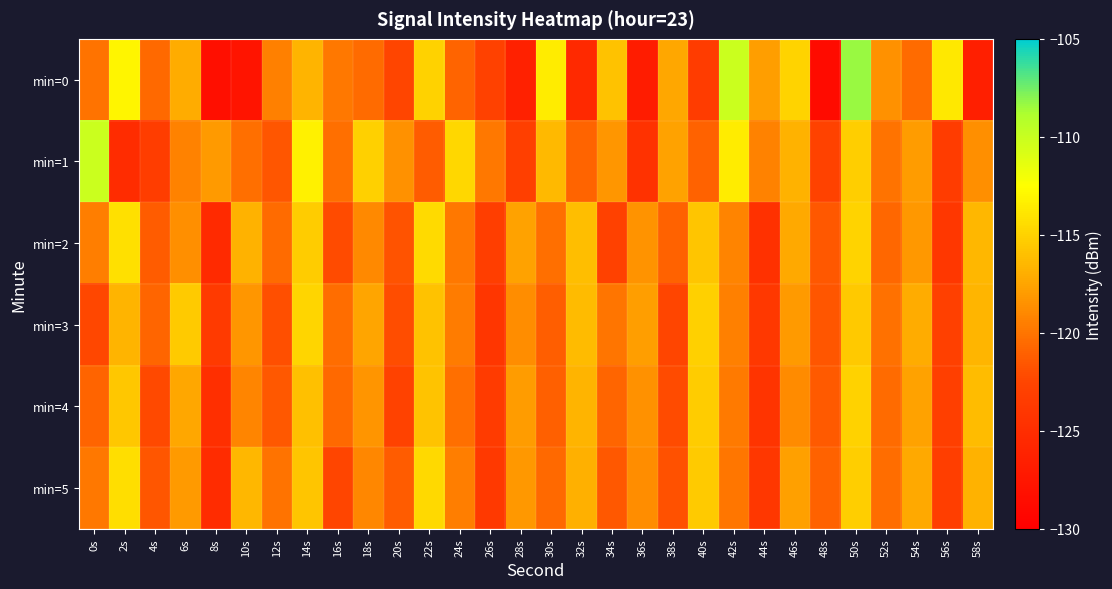

Which series changed the most between 16s and 20s?

min=0